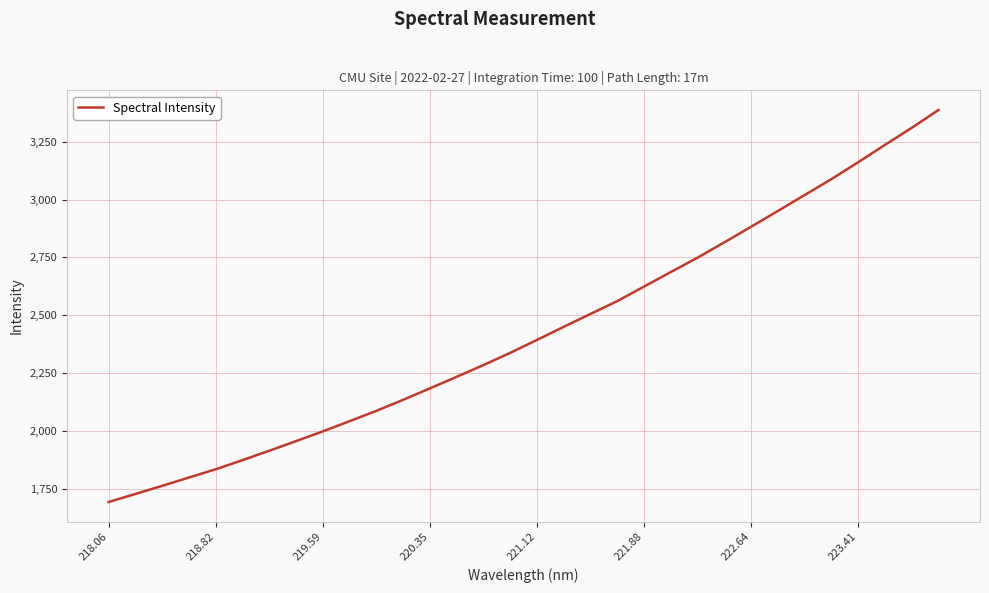

What is the difference between the maximum and minimum values?

1692.3